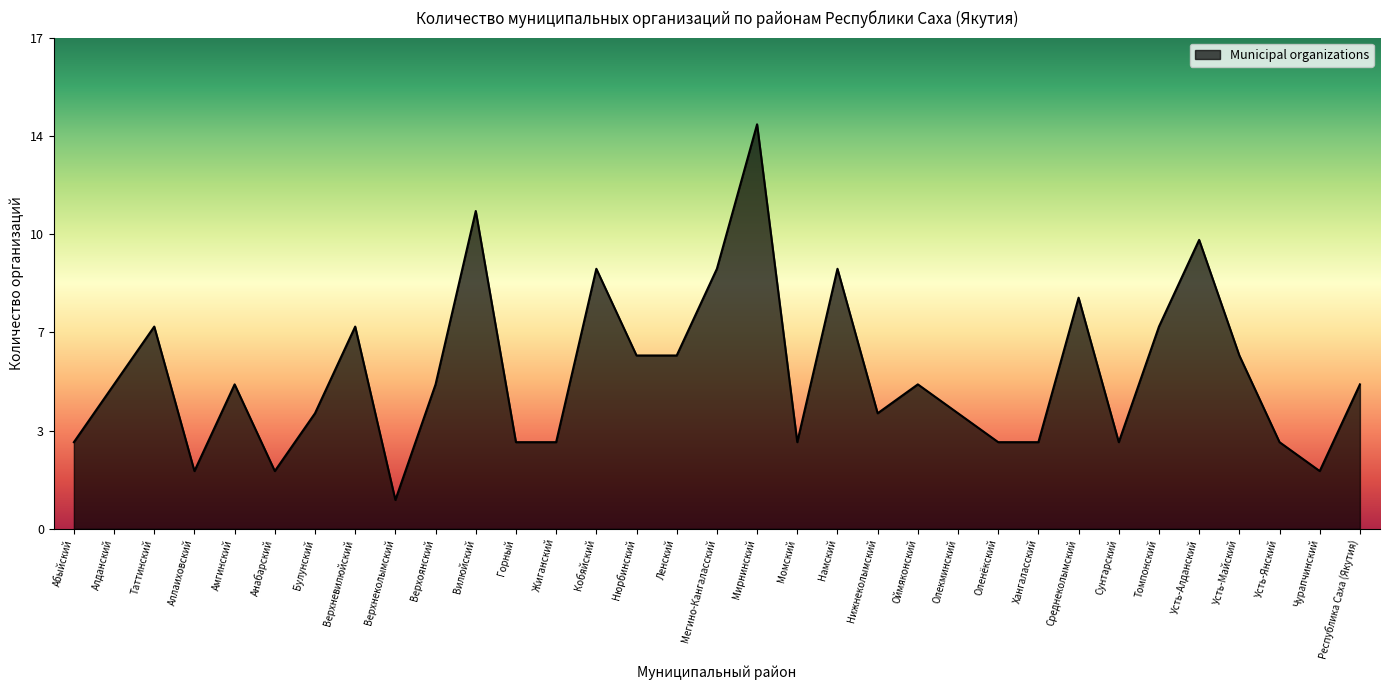

Is this an area chart (filled region under the line)?

Yes